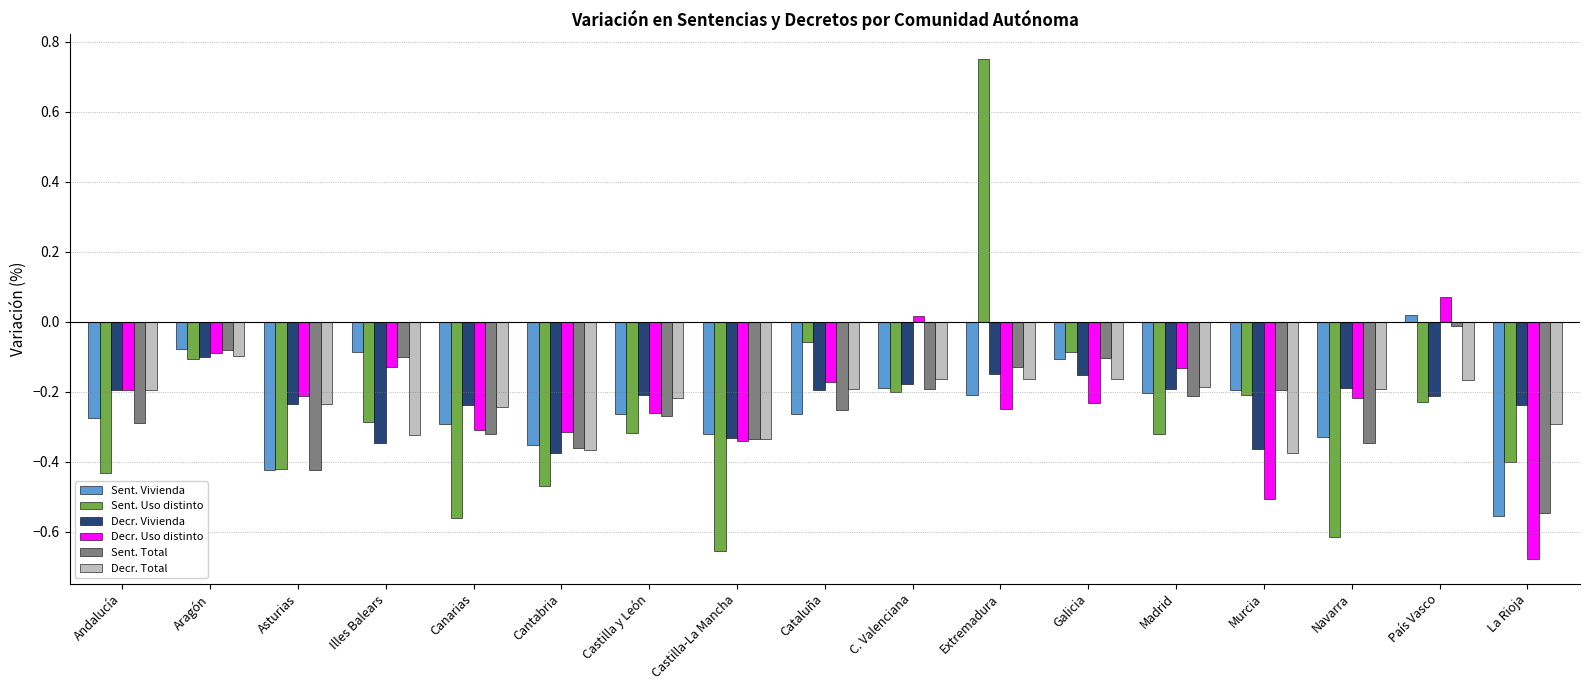

Which label corresponds to the largest value in the chart?

Extremadura